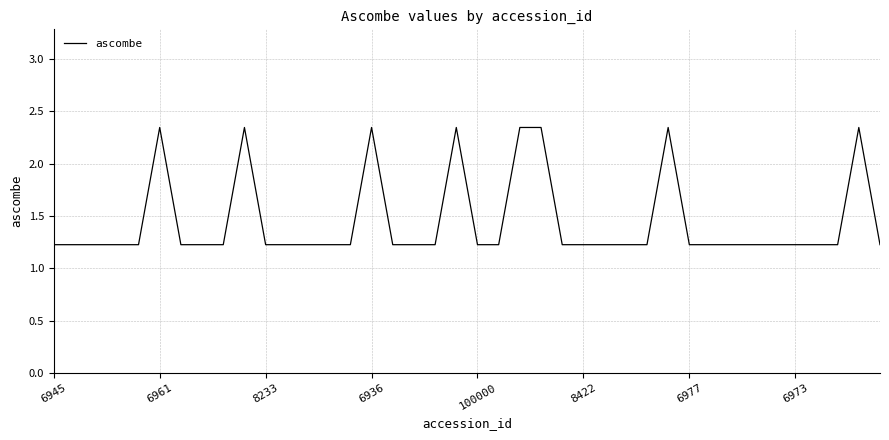

Is this an area chart (filled region under the line)?

No